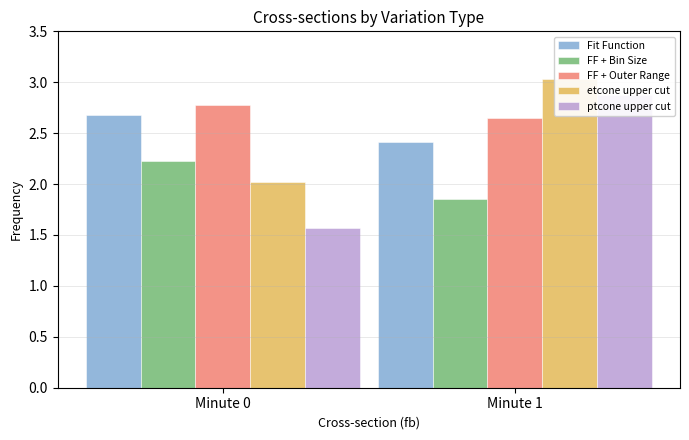

How many values in the ptcone upper cut series exceed 2?

1